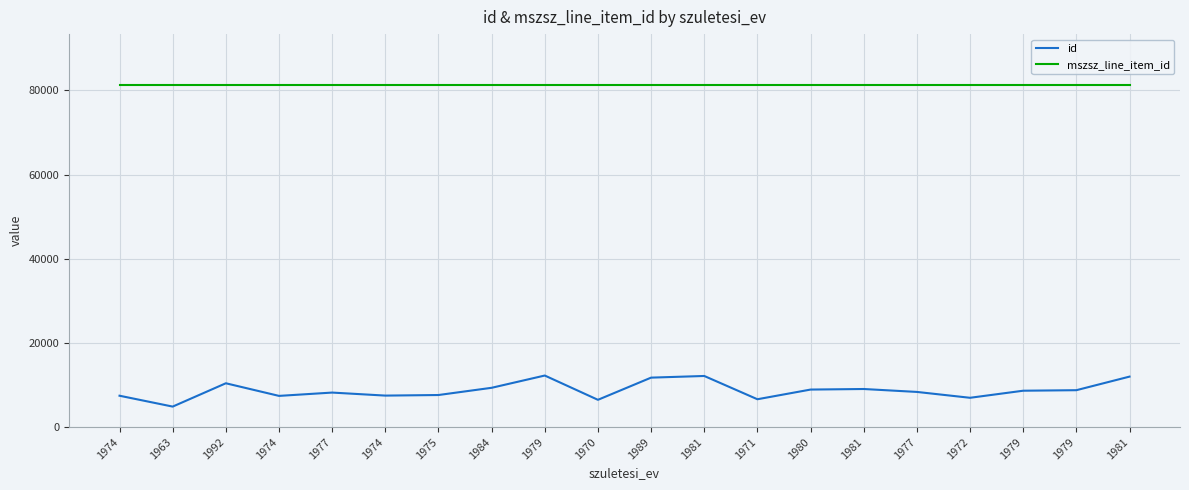

What is the value of the mszsz_line_item_id point at the 14th from the left?

81216